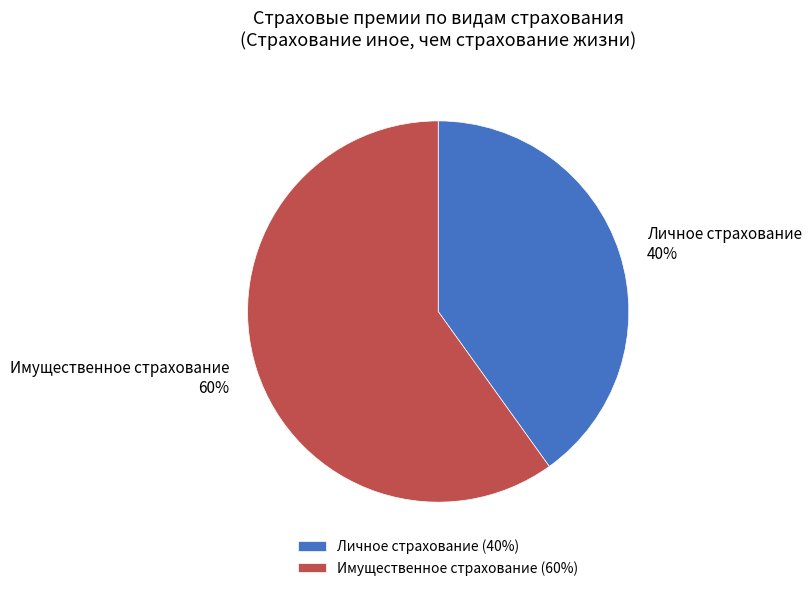

To the nearest percent, what is the average slice percentage?

50%